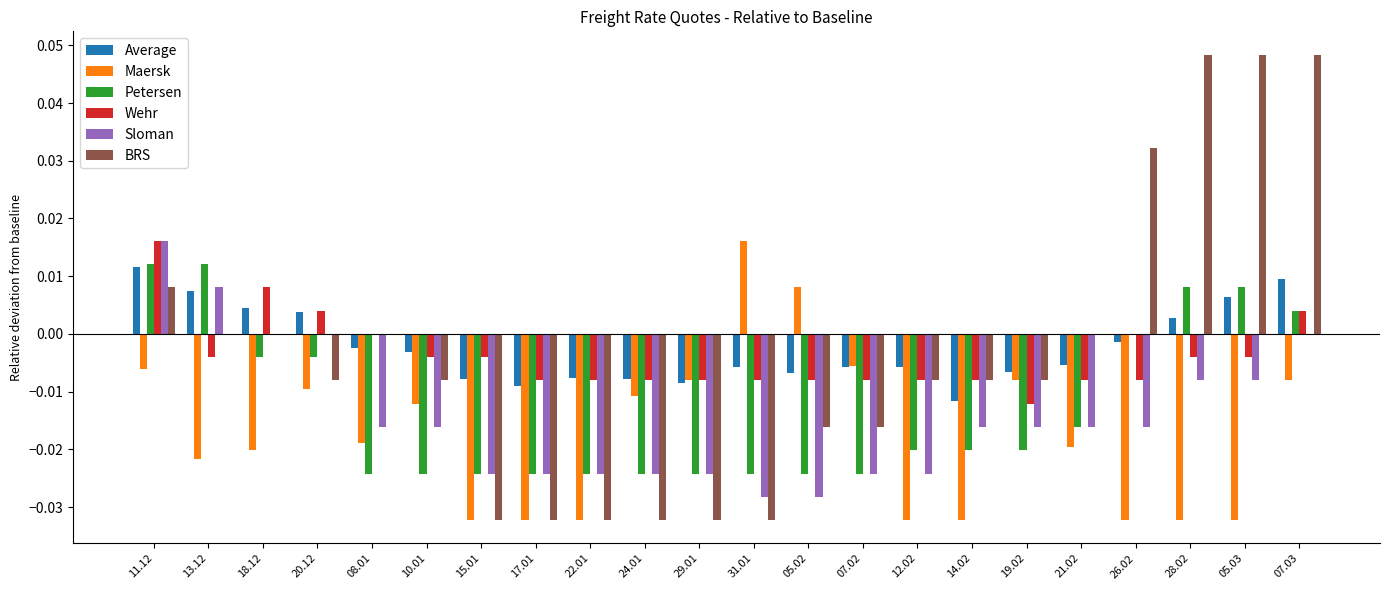

How many groups of bars are there?

22